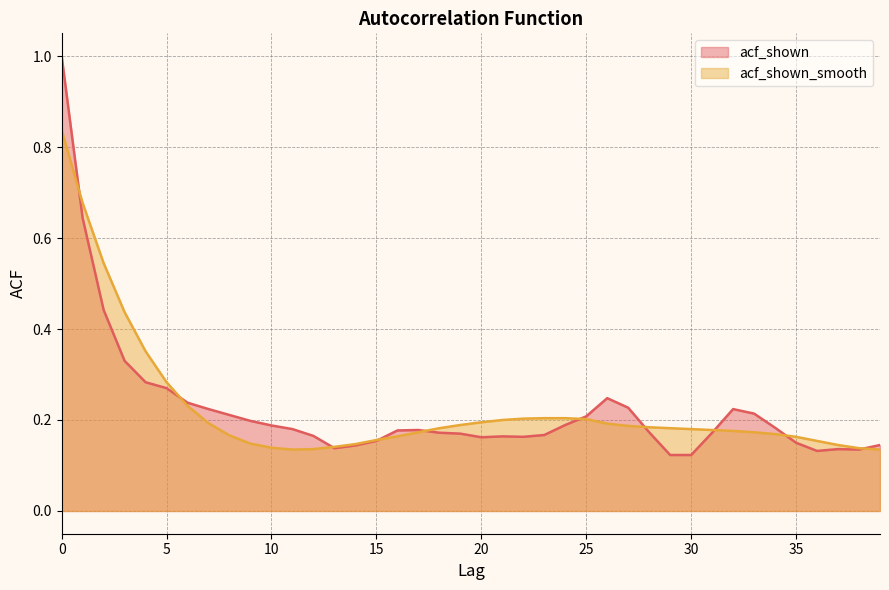

Which label corresponds to the smallest value in the chart?

29